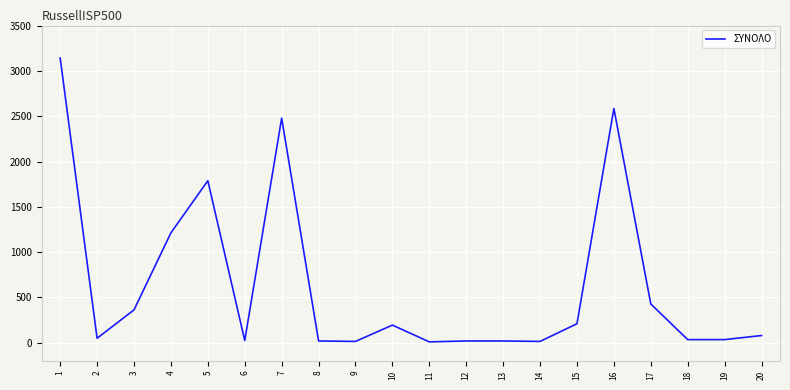

Does the chart have visible grid lines?

Yes